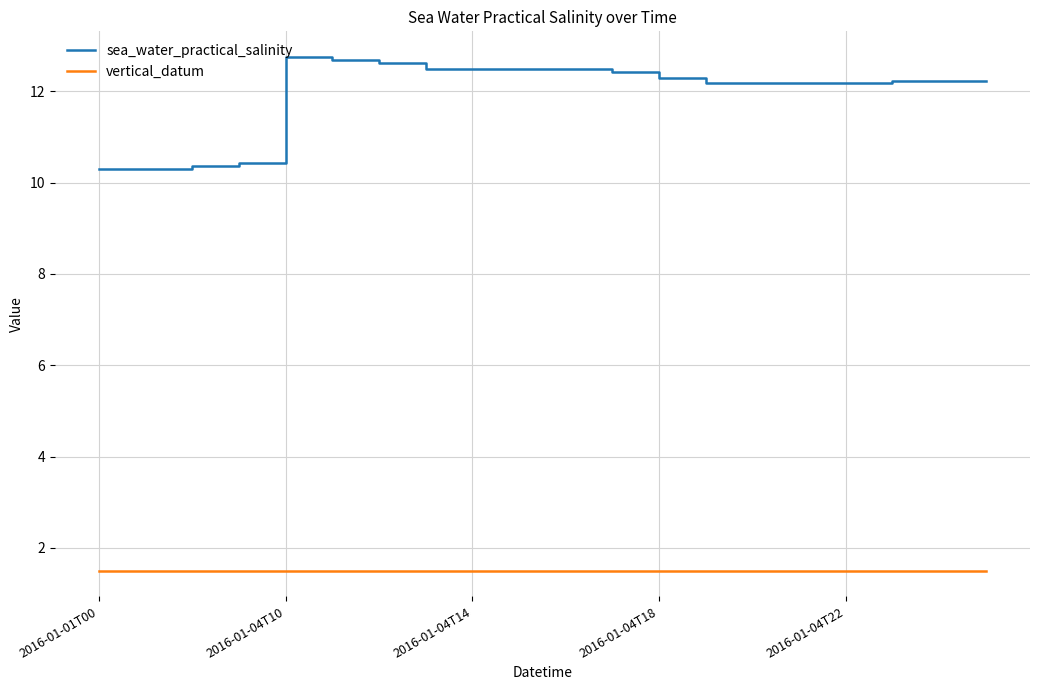

Reading right to left, what are all the values shown in this chart?

sea_water_practical_salinity: 12.2	12.2	12.2	12.2	12.2	12.2	12.2	12.3	12.4	12.5	12.5	12.5	12.5	12.6	12.7	12.8	10.4	10.4	10.3	10.3
vertical_datum: 1.5	1.5	1.5	1.5	1.5	1.5	1.5	1.5	1.5	1.5	1.5	1.5	1.5	1.5	1.5	1.5	1.5	1.5	1.5	1.5